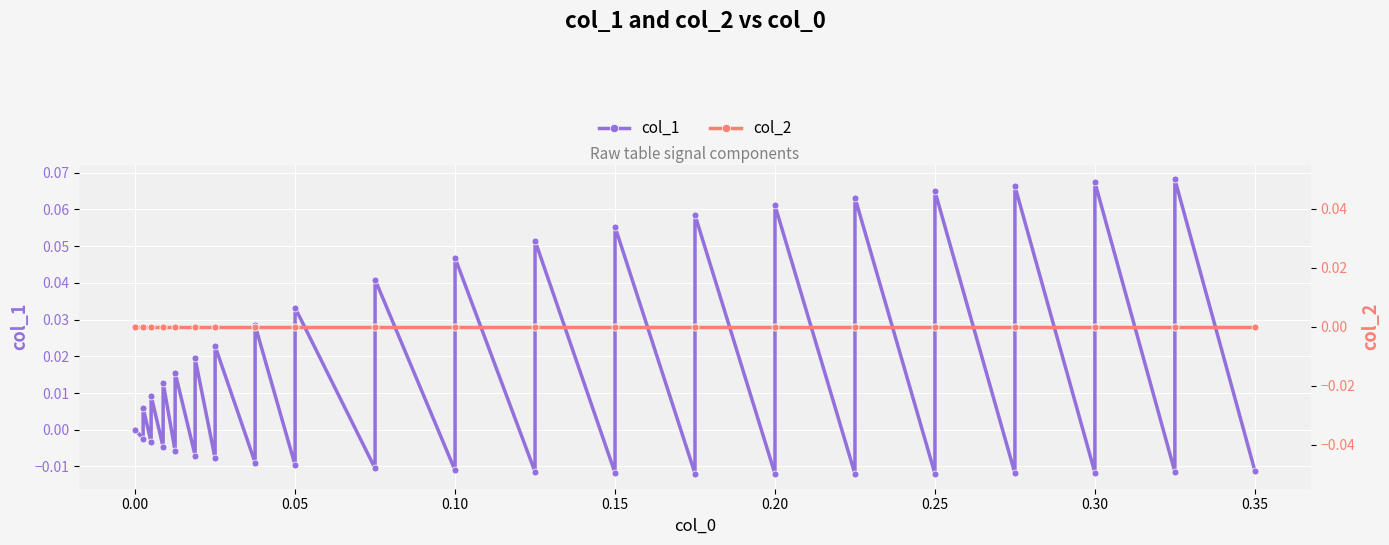

In col_1, how many points are higher than both neighbors (excluding endpoints)?

19